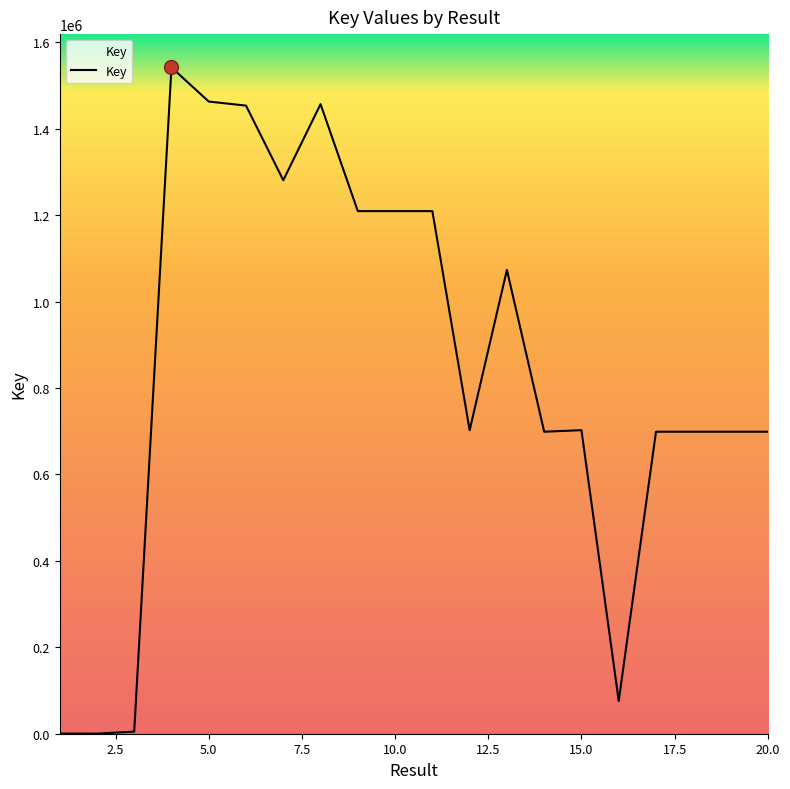

What is the maximum value shown in the chart?

1541732